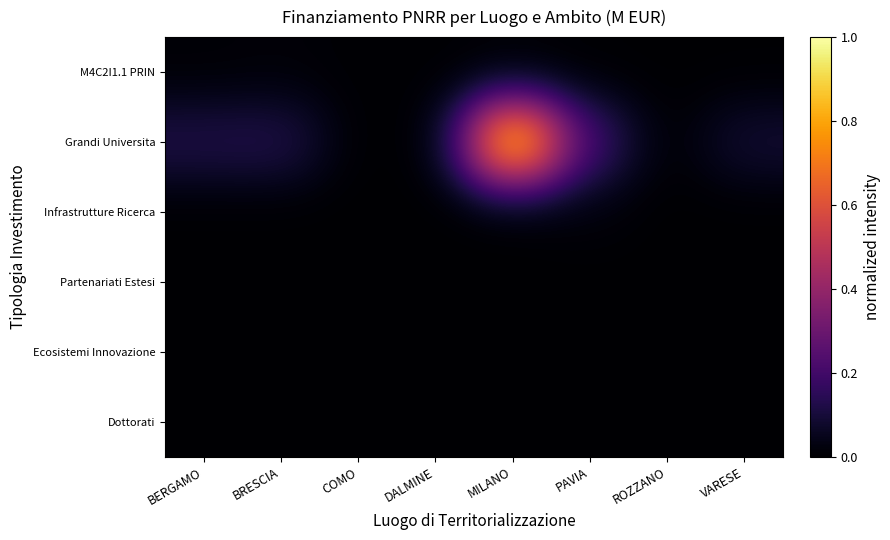

Reading left to right, list all the values displayed in this chart.

M4C2I1.1 PRIN: BERGAMO=0.0	BRESCIA=0.0	COMO=0.0	DALMINE=0.0	MILANO=0.0	PAVIA=0.0	ROZZANO=0.0	VARESE=0.0
Grandi Universita: BERGAMO=0.1	BRESCIA=0.1	COMO=0.0	DALMINE=0.0	MILANO=1.0	PAVIA=0.2	ROZZANO=0.0	VARESE=0.1
Infrastrutture Ricerca: BERGAMO=0.0	BRESCIA=0.0	COMO=0.0	DALMINE=0.0	MILANO=0.0	PAVIA=0.0	ROZZANO=0.0	VARESE=0.0
Partenariati Estesi: BERGAMO=0.0	BRESCIA=0.0	COMO=0.0	DALMINE=0.0	MILANO=0.0	PAVIA=0.0	ROZZANO=0.0	VARESE=0.0
Ecosistemi Innovazione: BERGAMO=0.0	BRESCIA=0.0	COMO=0.0	DALMINE=0.0	MILANO=0.0	PAVIA=0.0	ROZZANO=0.0	VARESE=0.0
Dottorati: BERGAMO=0.0	BRESCIA=0.0	COMO=0.0	DALMINE=0.0	MILANO=0.0	PAVIA=0.0	ROZZANO=0.0	VARESE=0.0